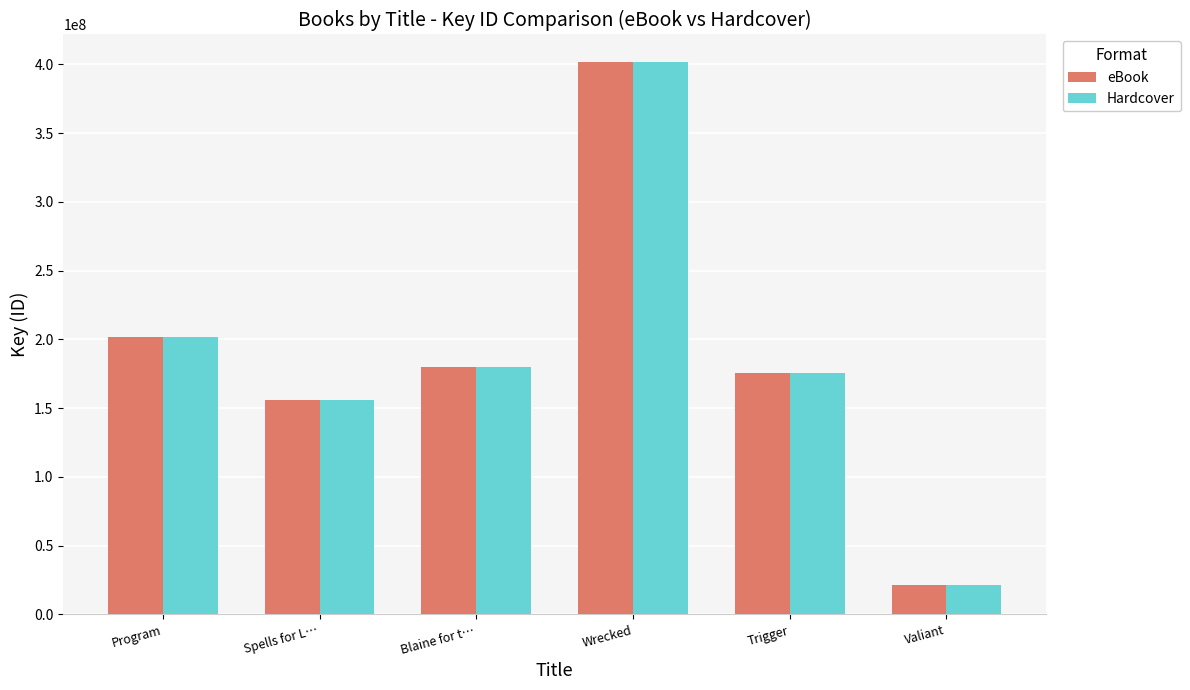

The eBook series shows 21723173 at Valiant. True or false?

True